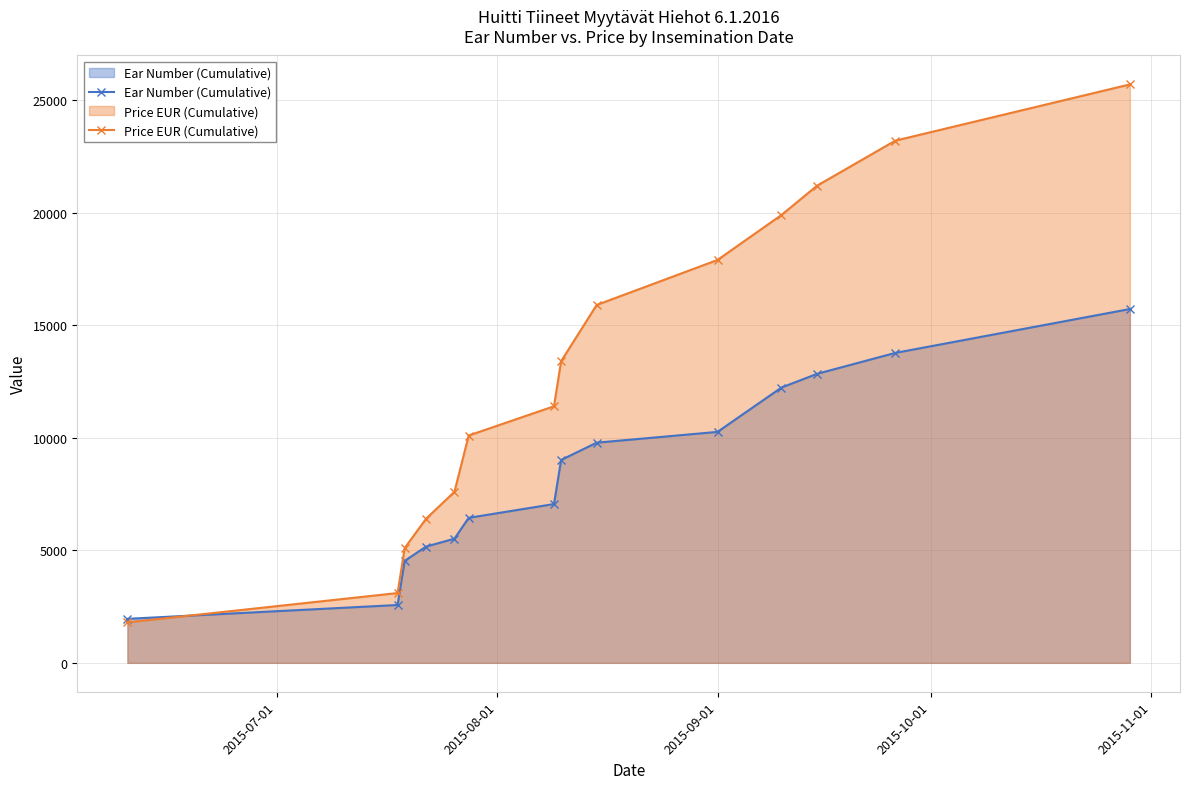

Which series has the widest spread of values?

Price EUR (Cumulative)